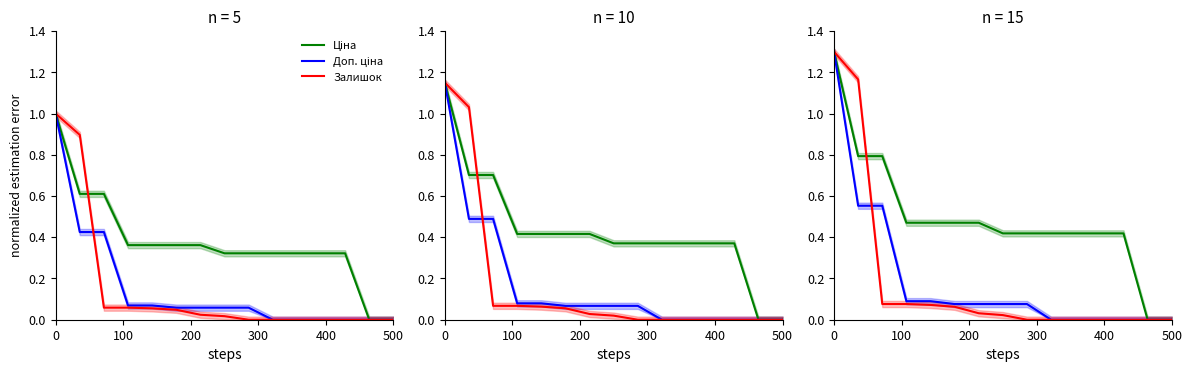

True or false: Ціна and Доп. ціна cross at least once.

False